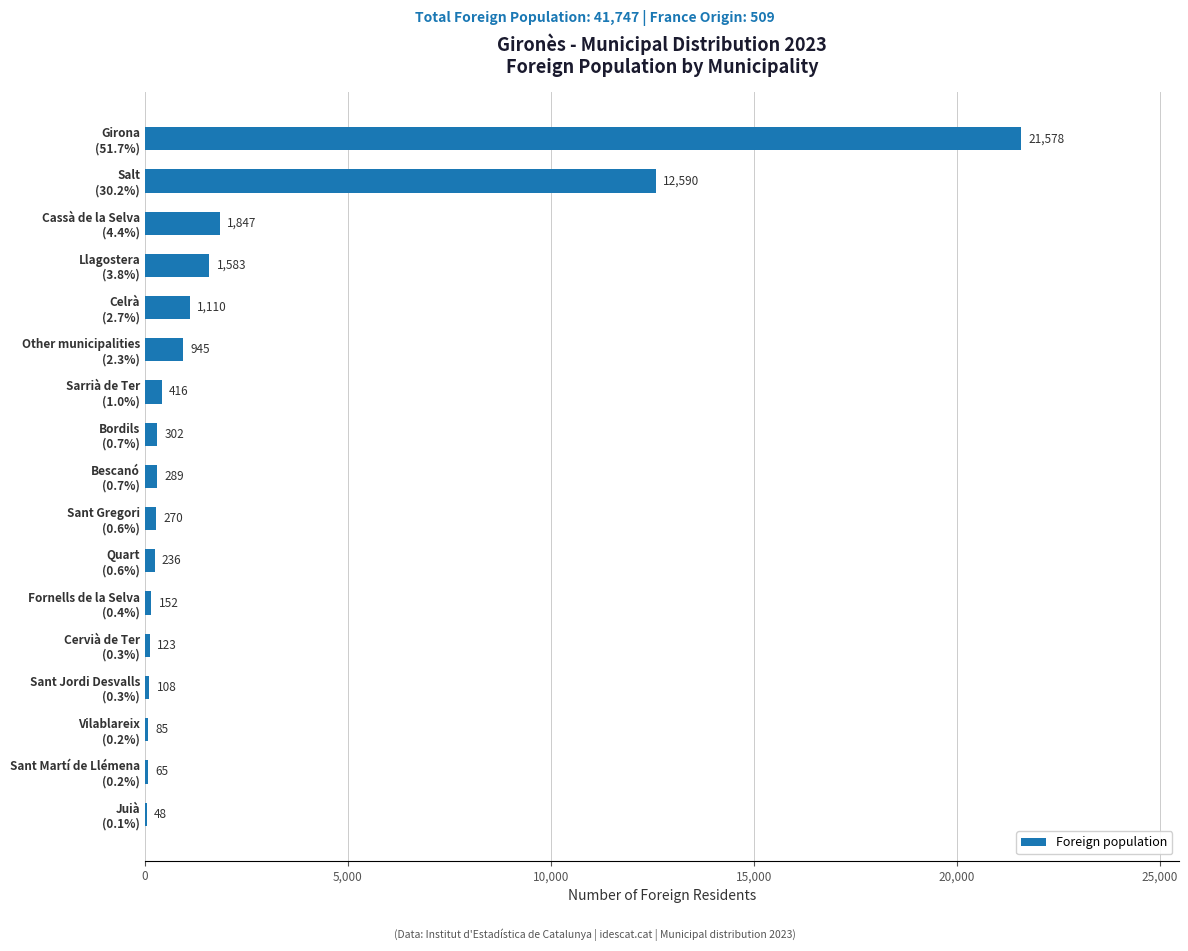

Are the bars horizontal?

Yes